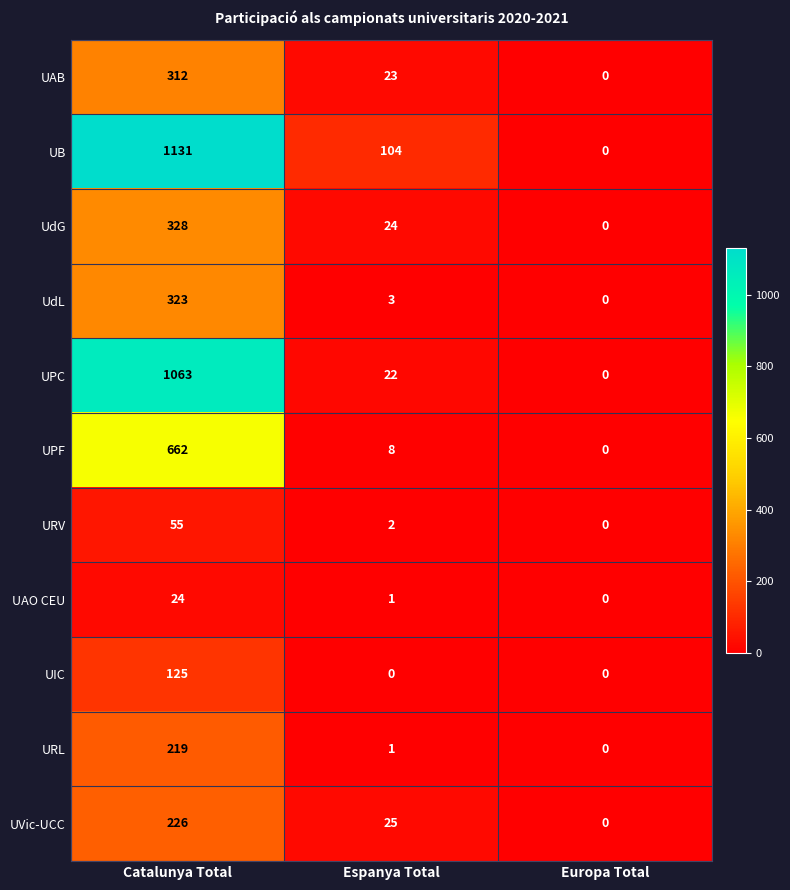

What is the total value across all series at Catalunya Total?

4468